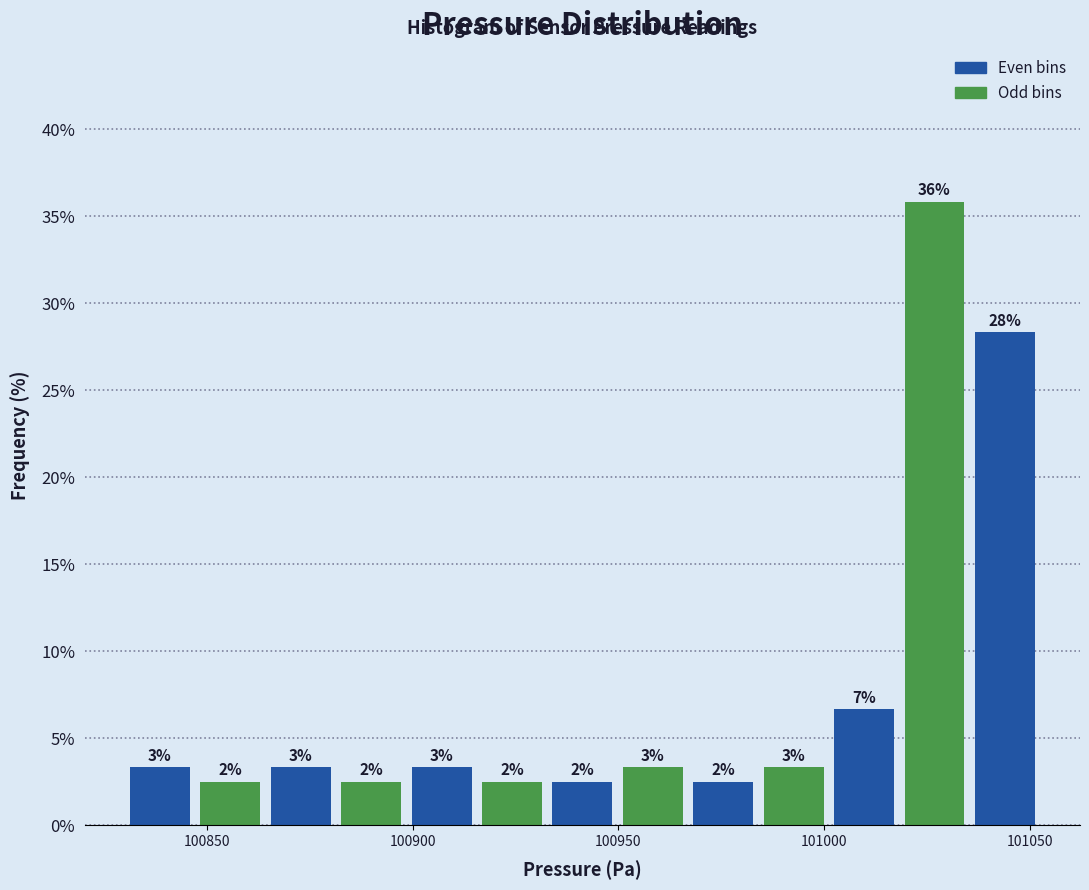

Around what value on the x-axis is the tallest bar? Give the approximate position of its centre, as read against the axis.

101025